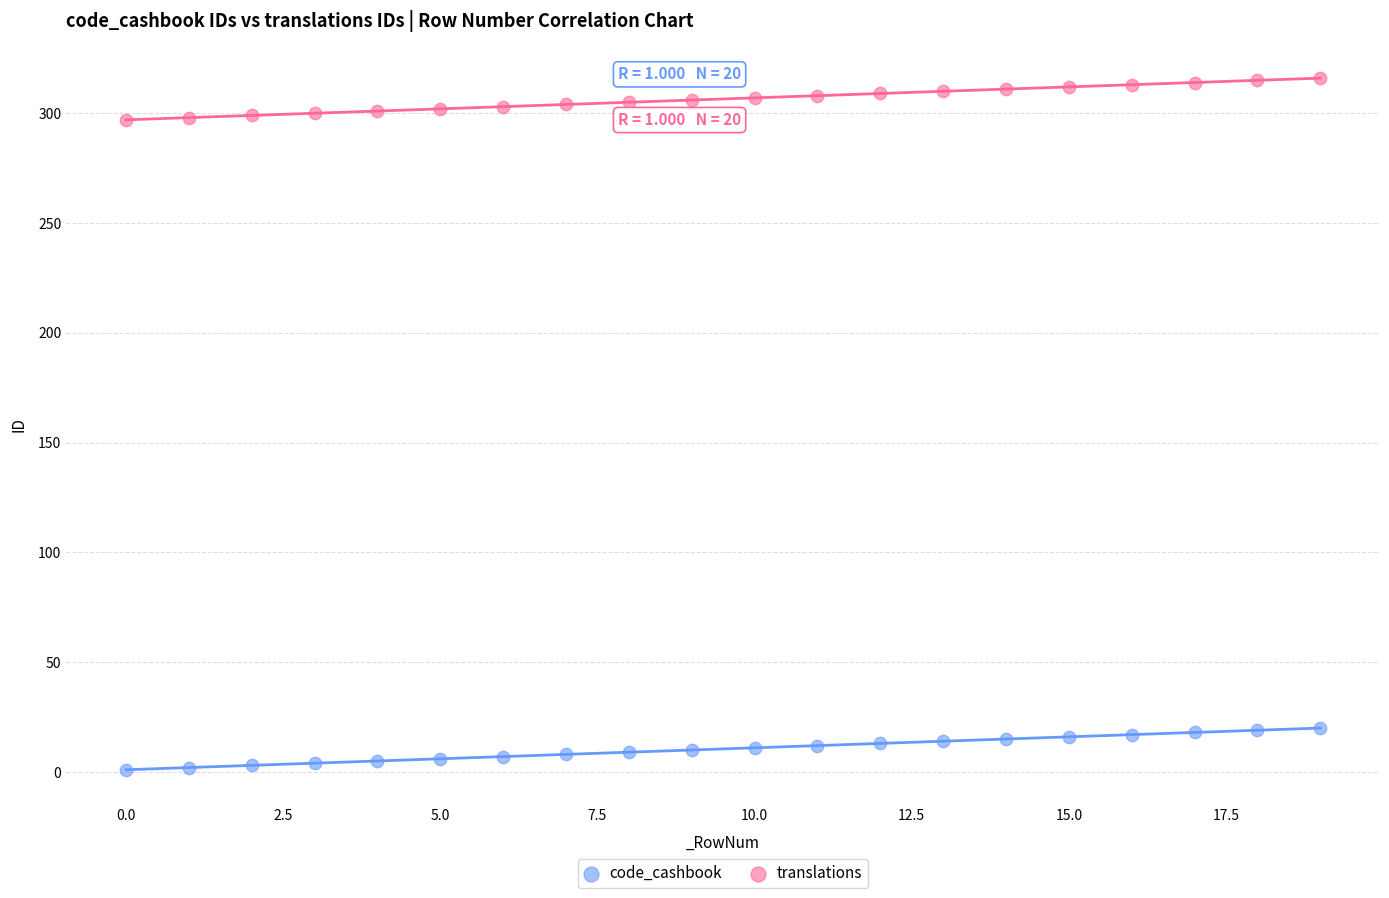

Across all data points, what is the range of Y values (max minus min)?

315